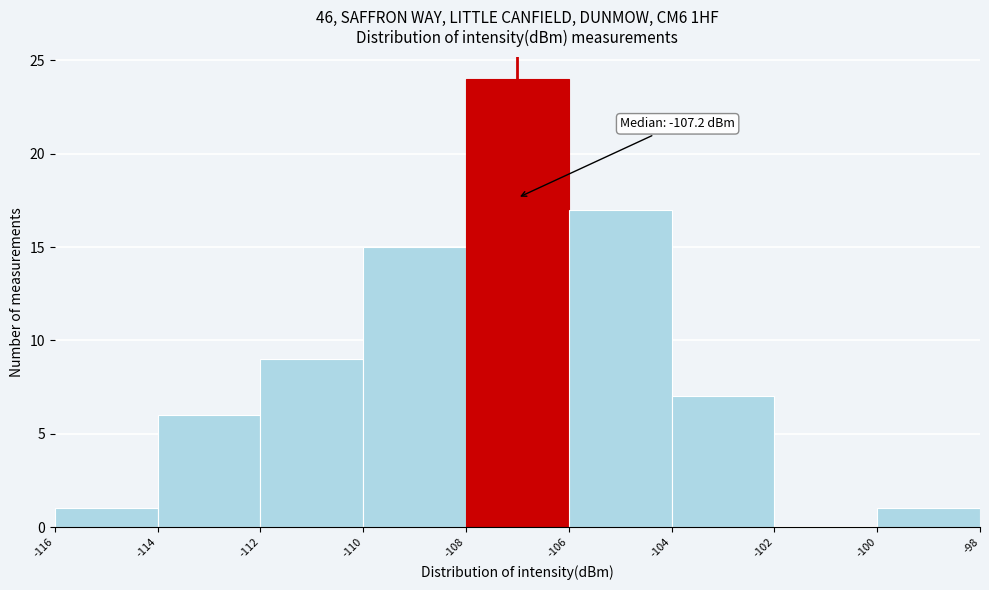

Over which range of the x-axis is the bar tallest?

-108 to -106